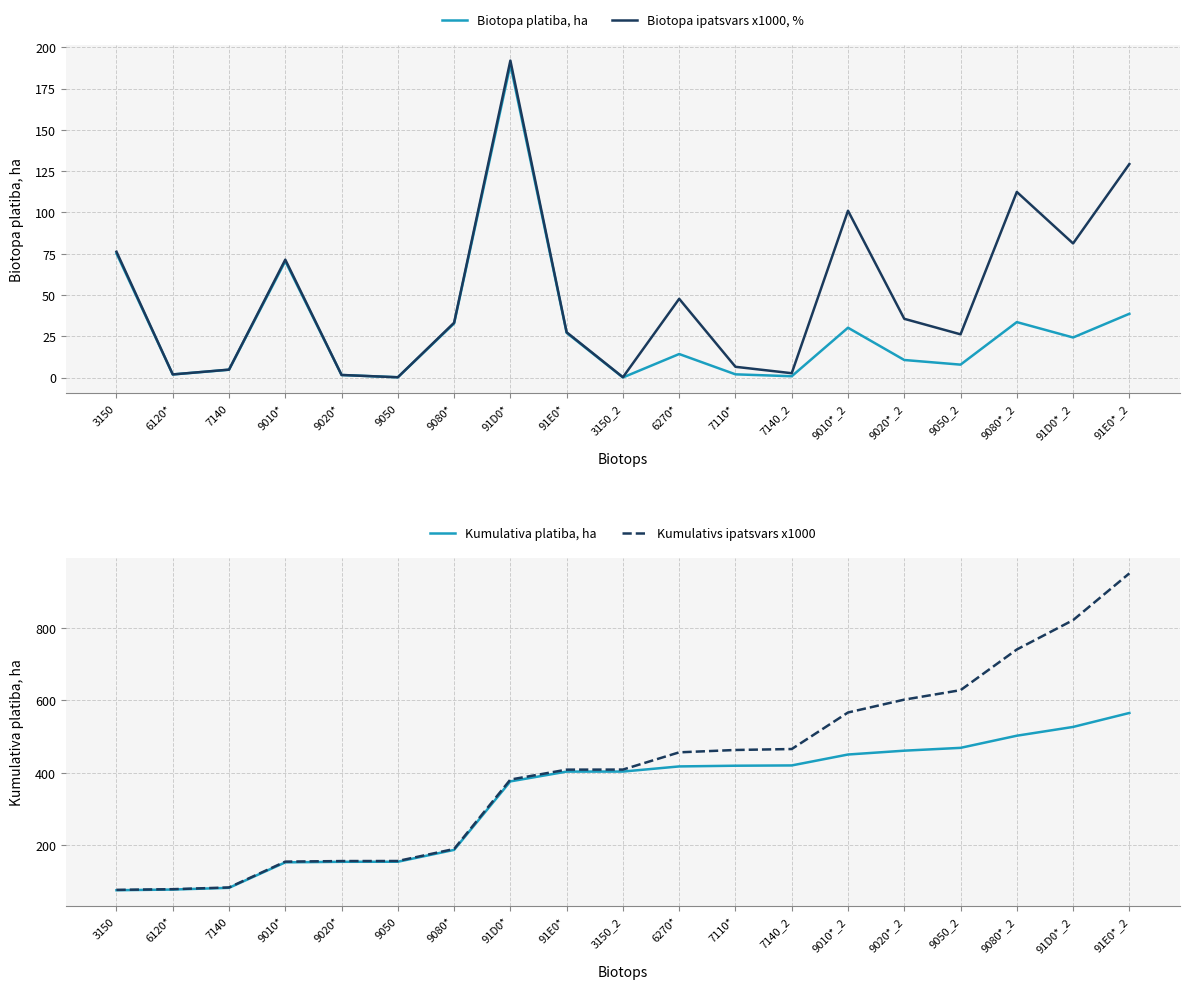

What is the maximum value shown in the chart?

951.2